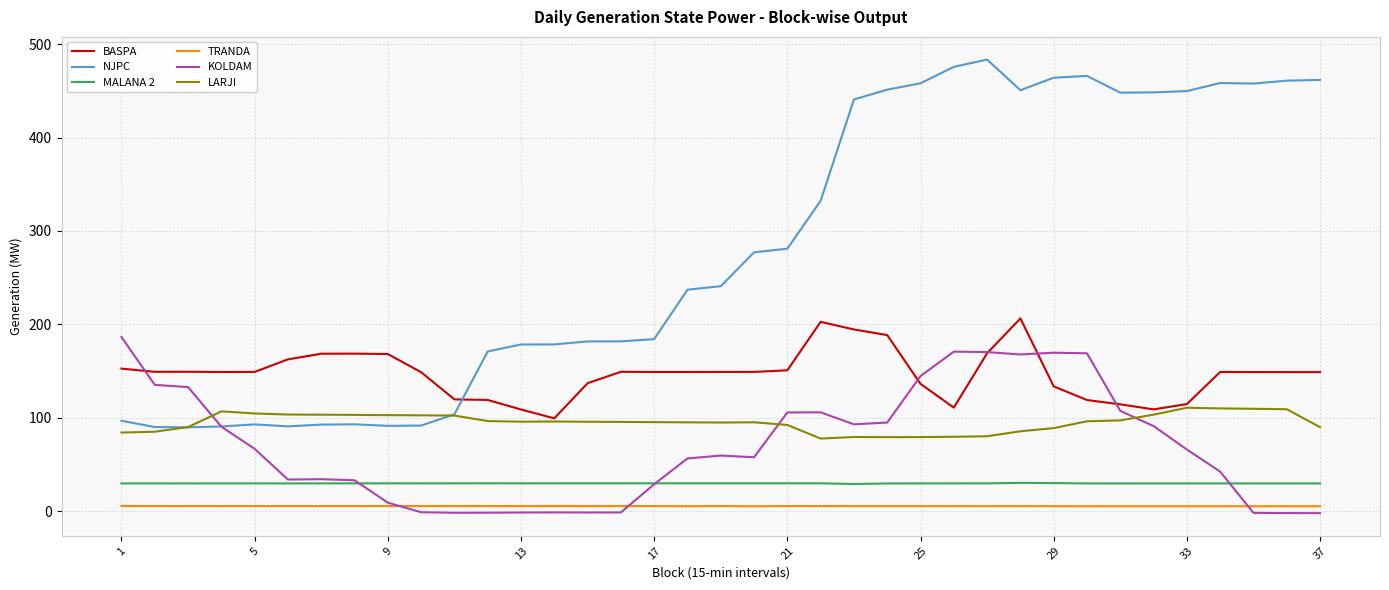

Which series has the largest total across all categories?

NJPC